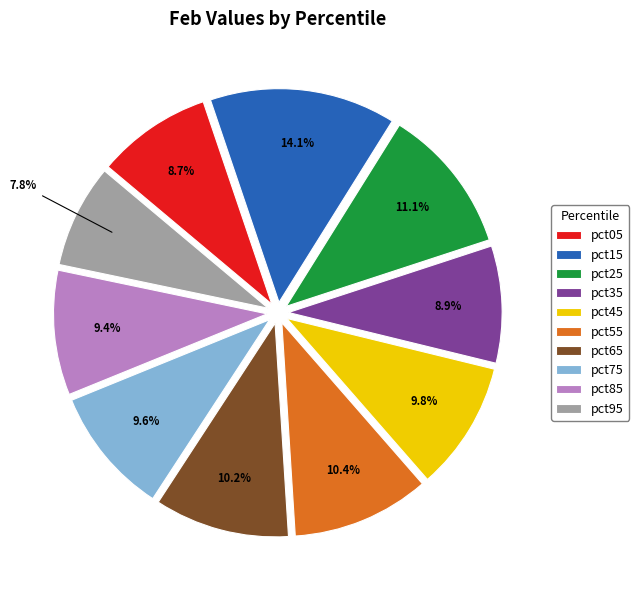

Do pct75 and pct35 together represent more than half of the pie?

No